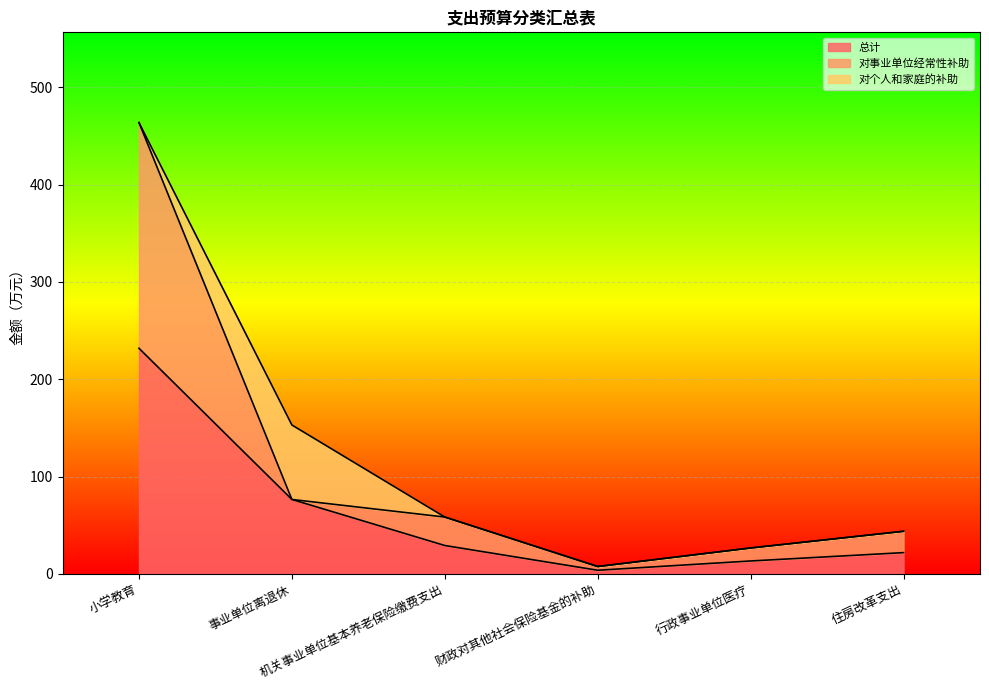

What is the sum of all 总计 values?

376.7